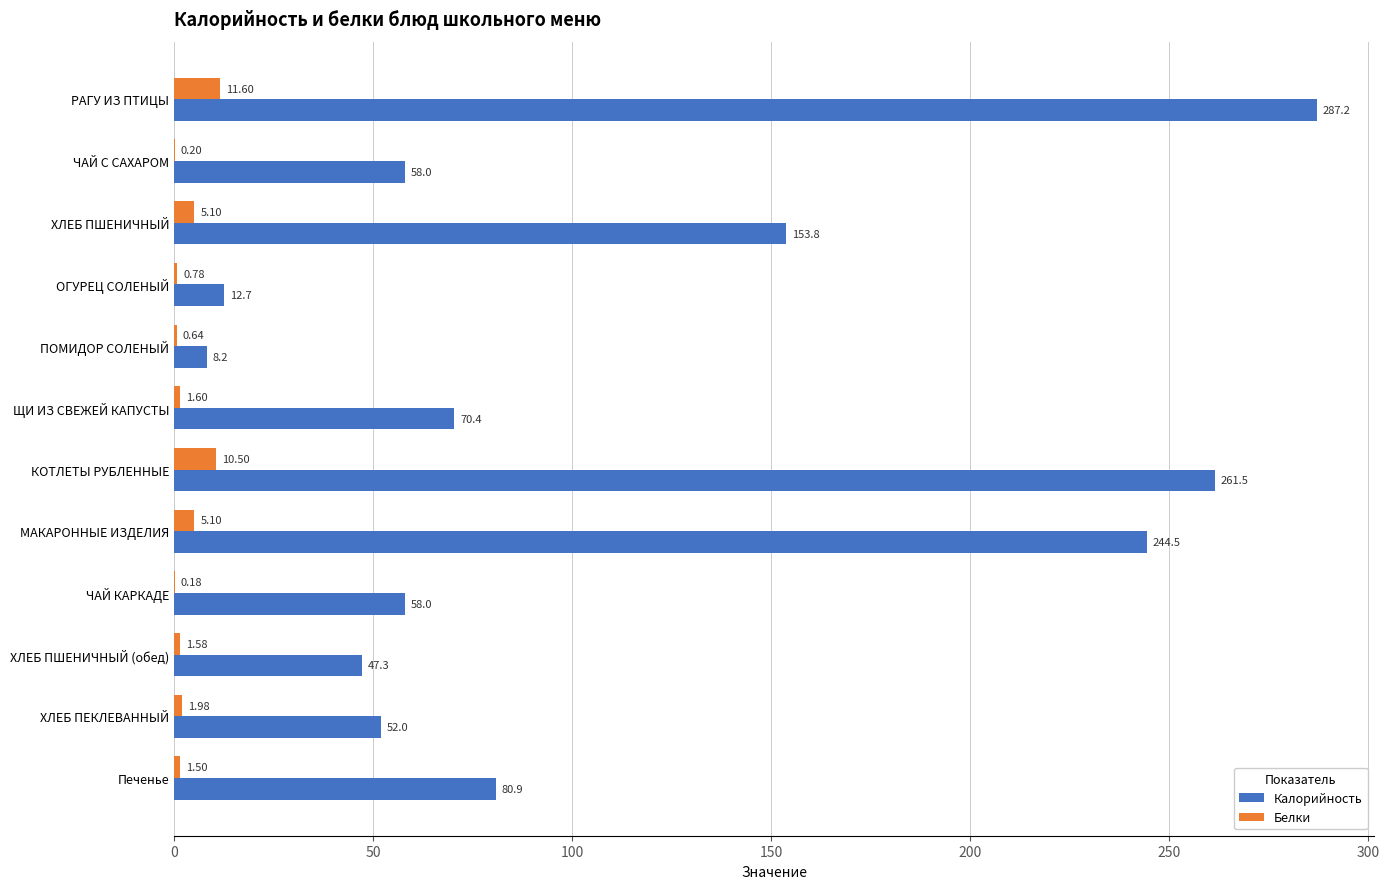

What is the total value across all series at КОТЛЕТЫ РУБЛЕННЫЕ?

272.0